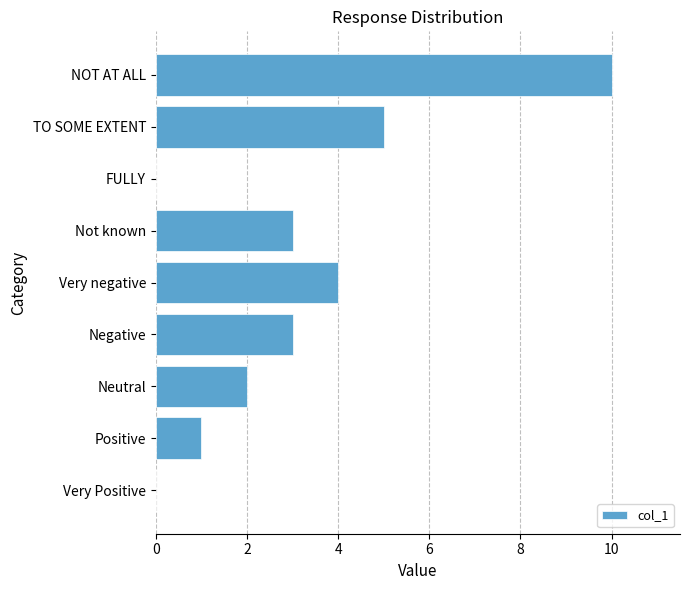

The chart shows a value of 10 at NOT AT ALL. True or false?

True